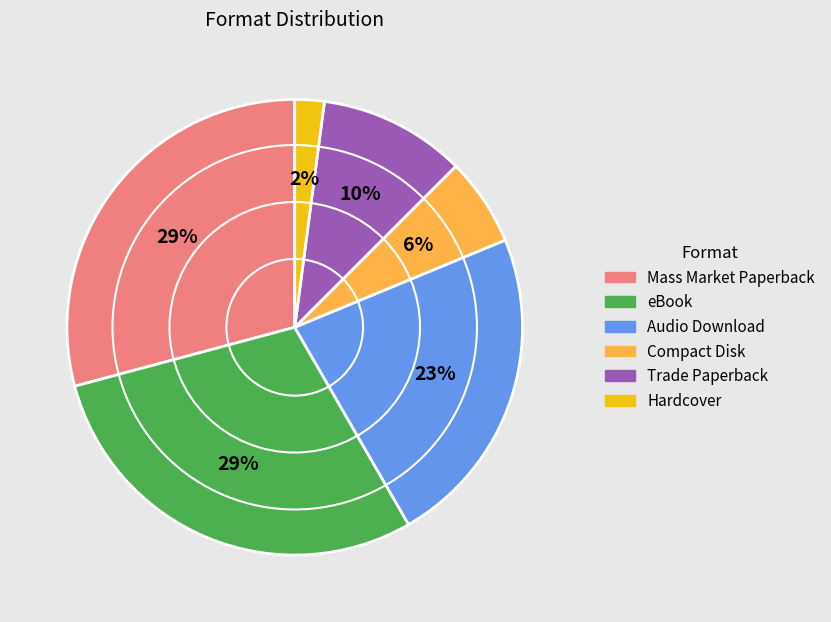

What is the smallest slice in the pie chart?

Hardcover